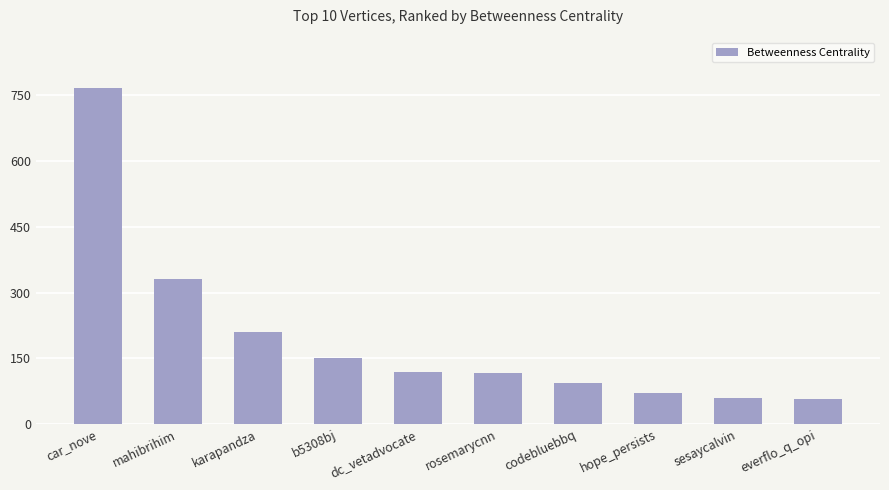

Between everflo_q_opi and hope_persists, which is larger?

hope_persists